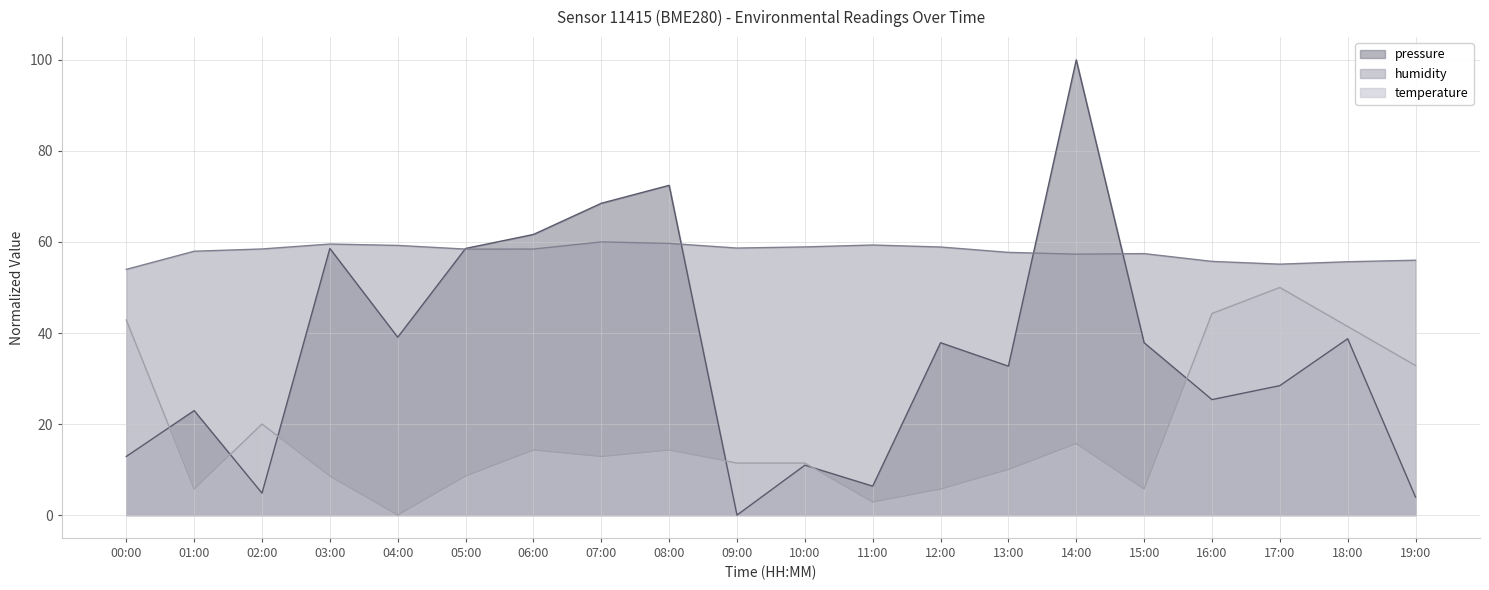

At how many categories does at least one series exceed 24?

20